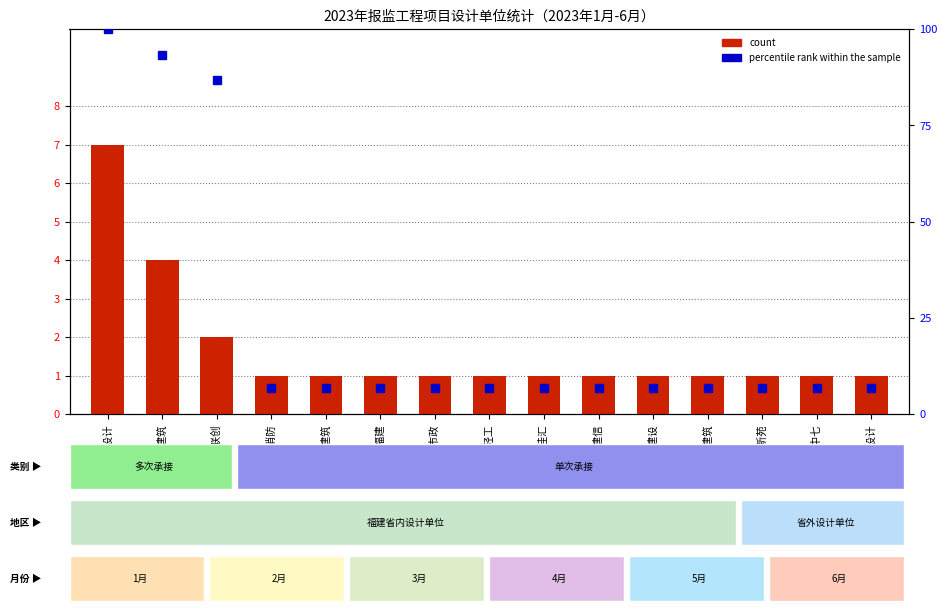

At which label does count reach its peak?

东南设计